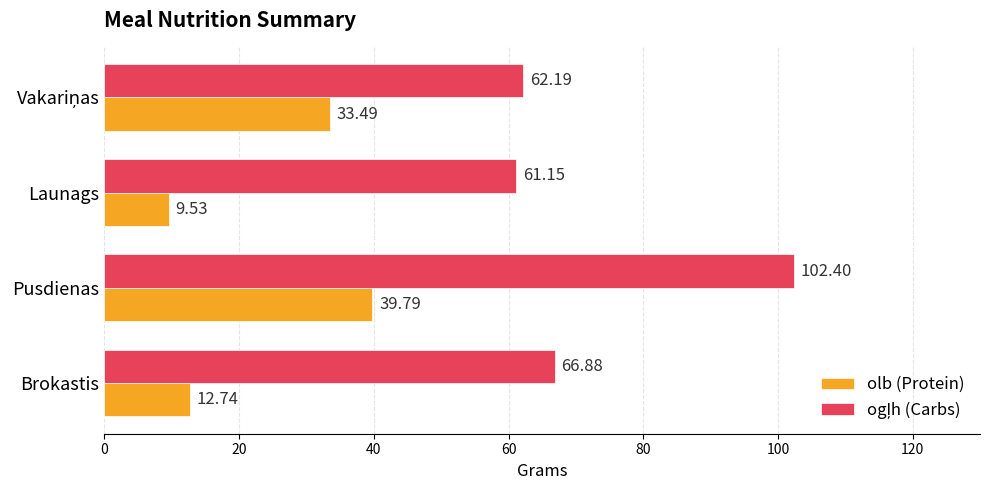

What is the difference between the highest and lowest values at Launags?

51.6